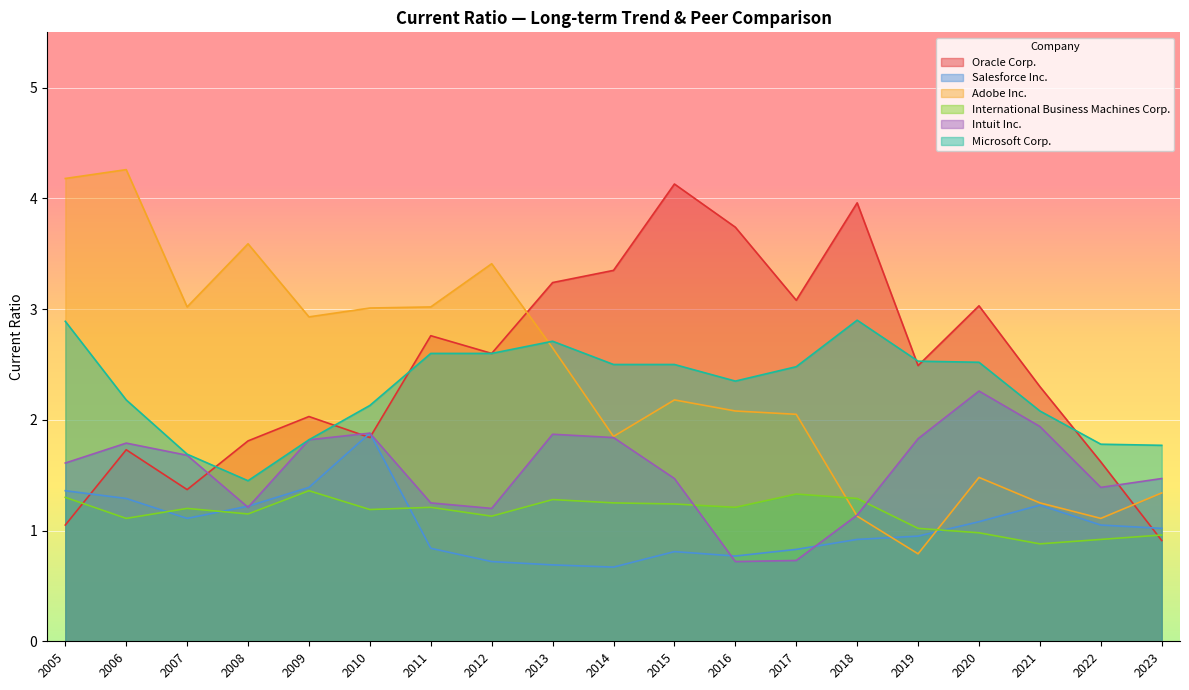

How many data points does each series have?

19